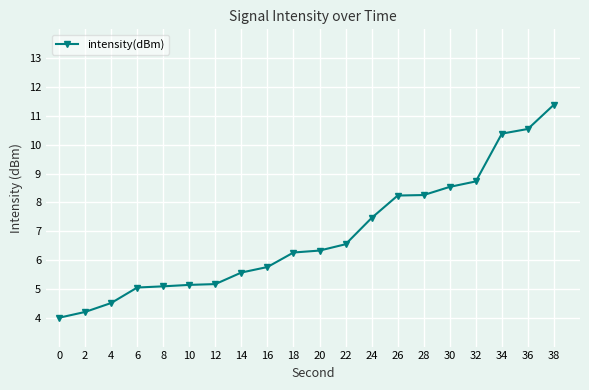

What is the difference between the maximum and minimum values?

7.4